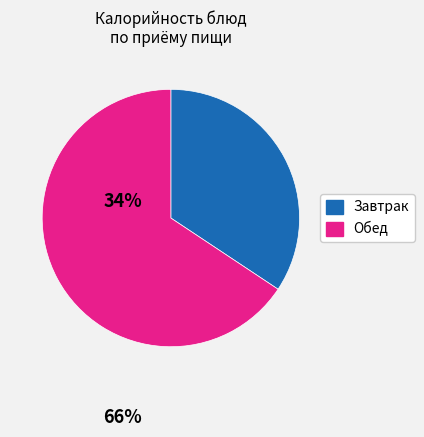

How many slices are in this pie chart?

2